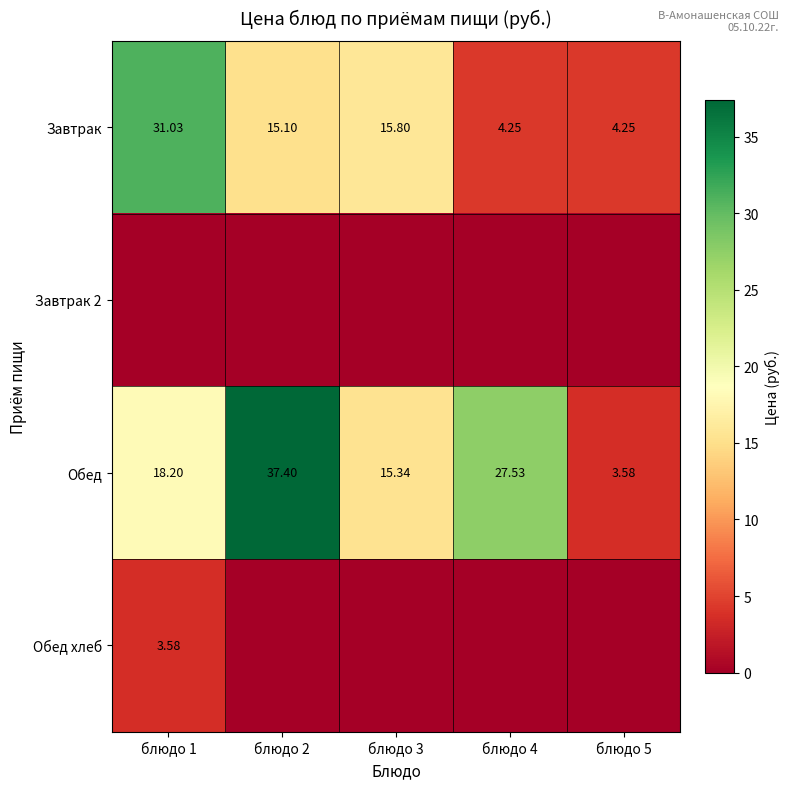

What is the maximum value for Обед хлеб?

3.6